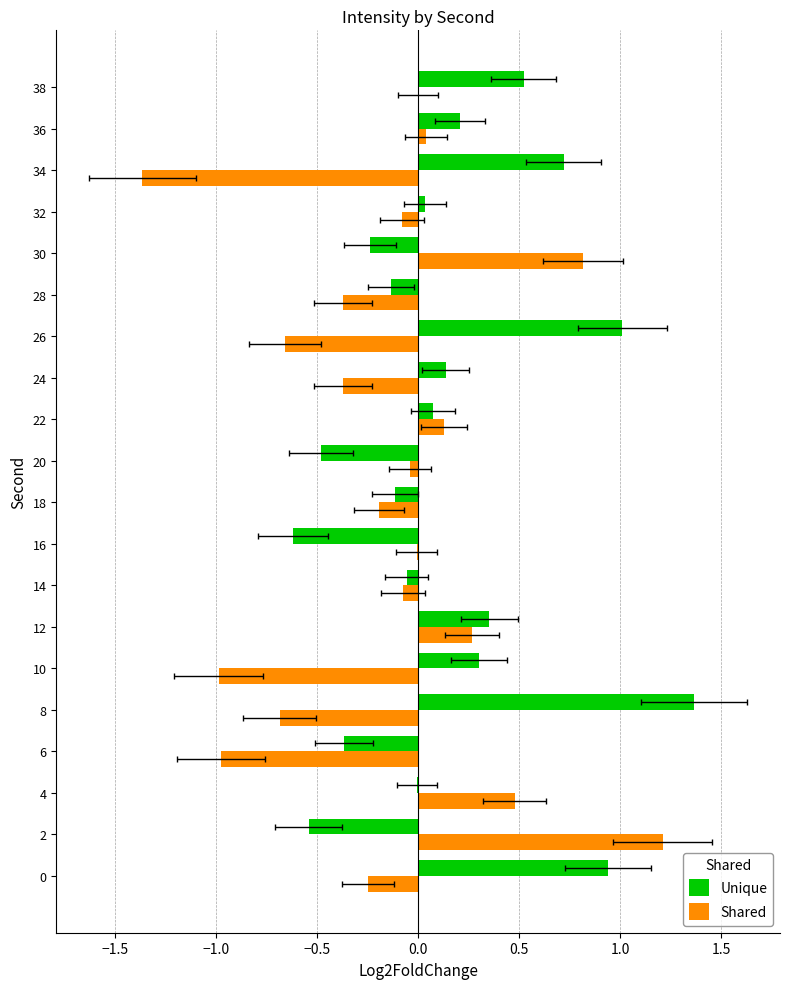

Rank the series at 28 from highest to lowest value.

Unique, Shared